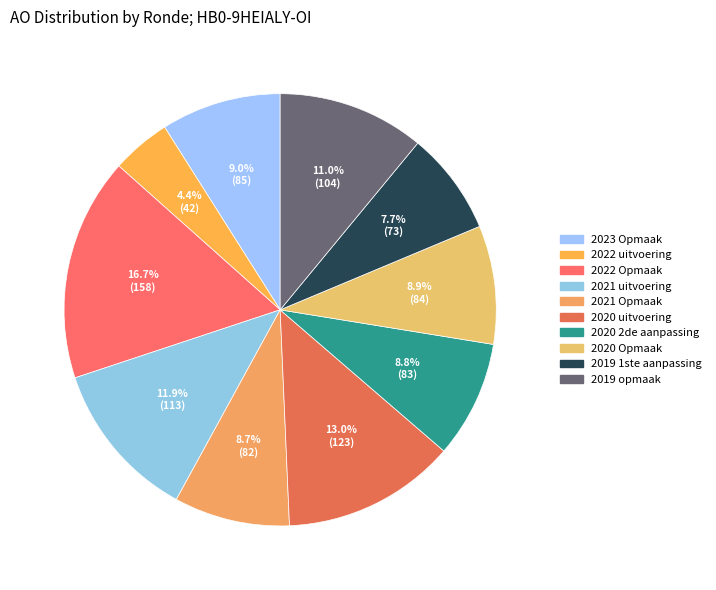

True or false: 2020 Opmaak accounts for 9% of the total.

True